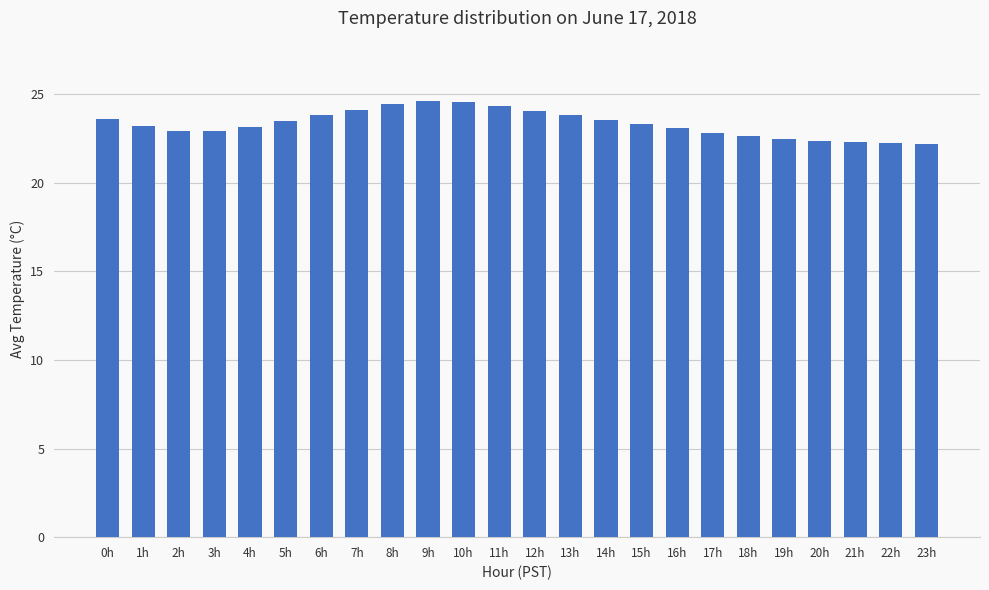

What is the sum of all values?

559.5